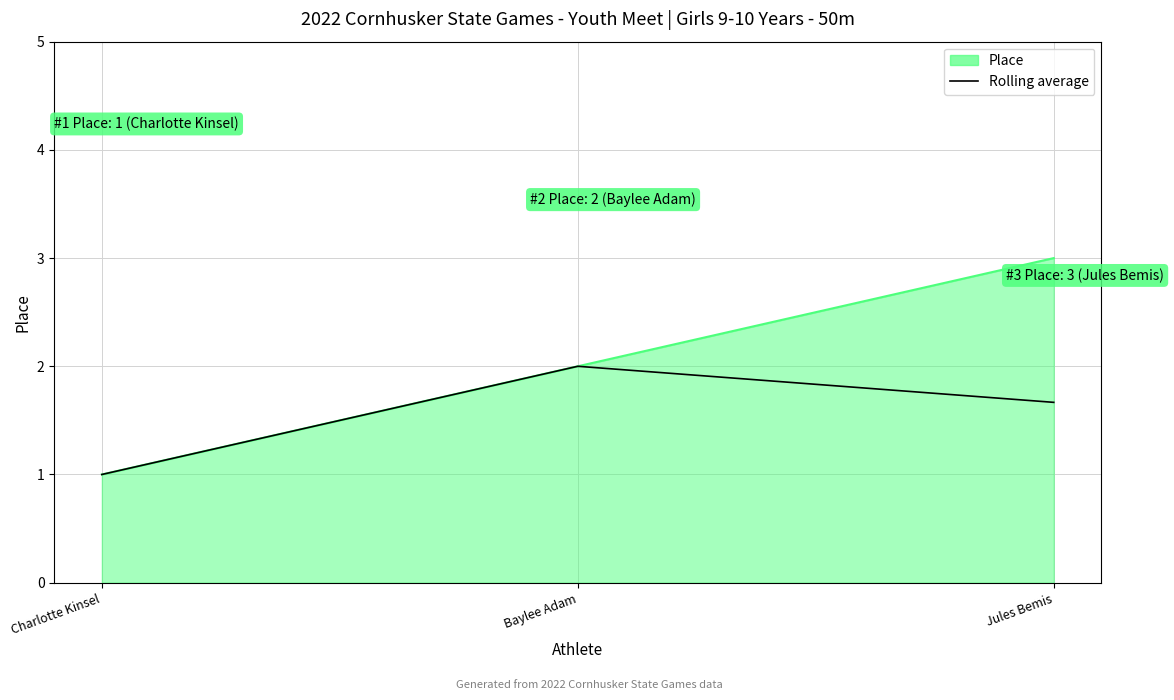

What is the minimum value shown in the chart?

1.0